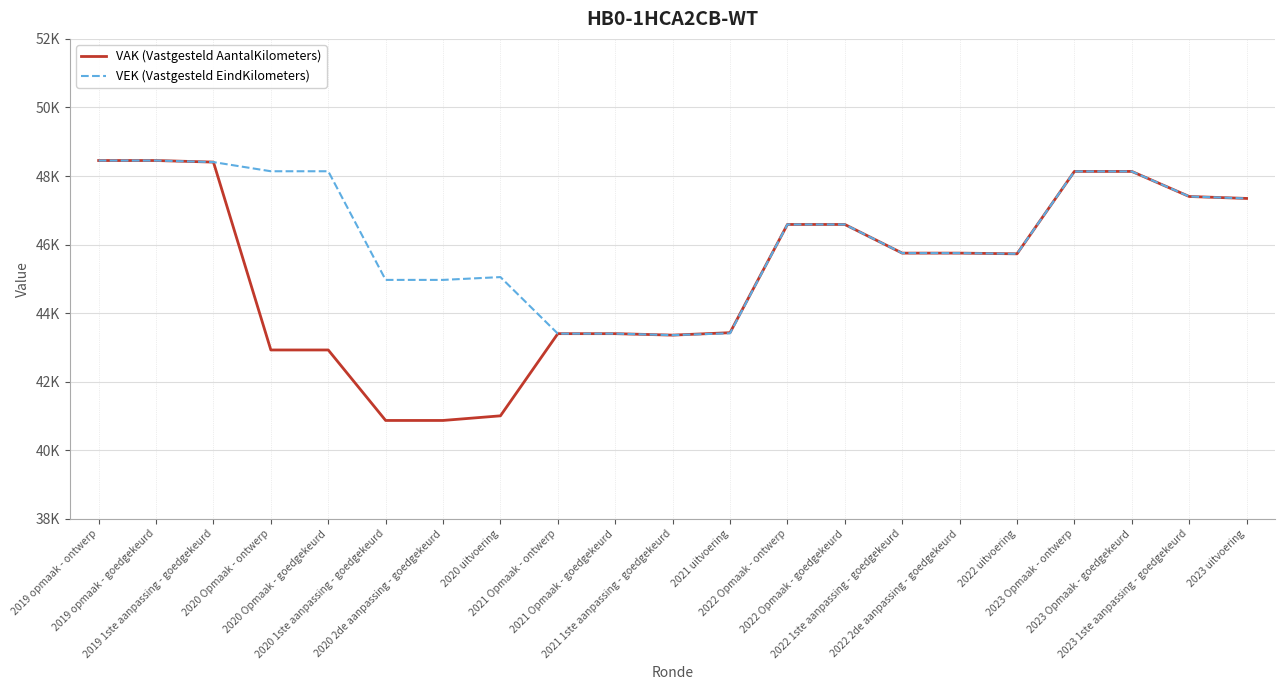

What are all the series names shown in the legend?

VAK (Vastgesteld AantalKilometers), VEK (Vastgesteld EindKilometers)